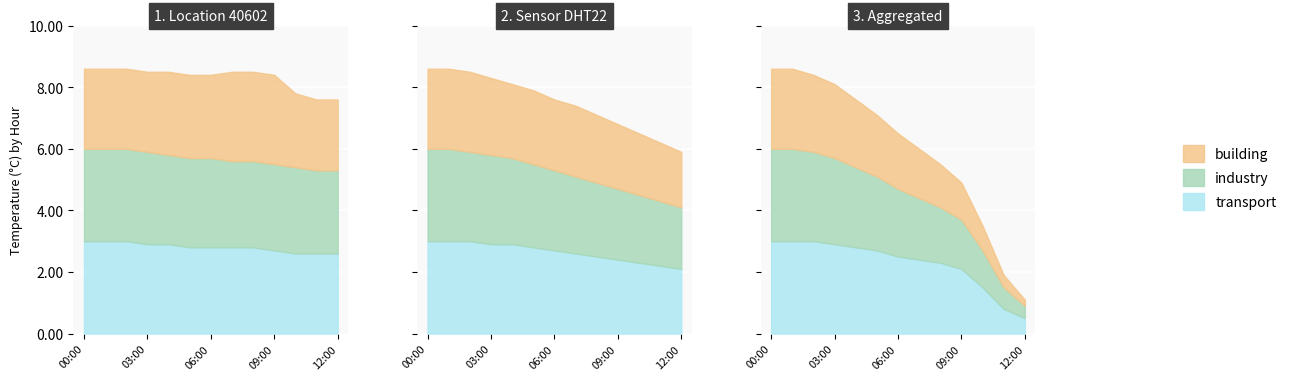

At which label does humidity reach its peak?

00:00